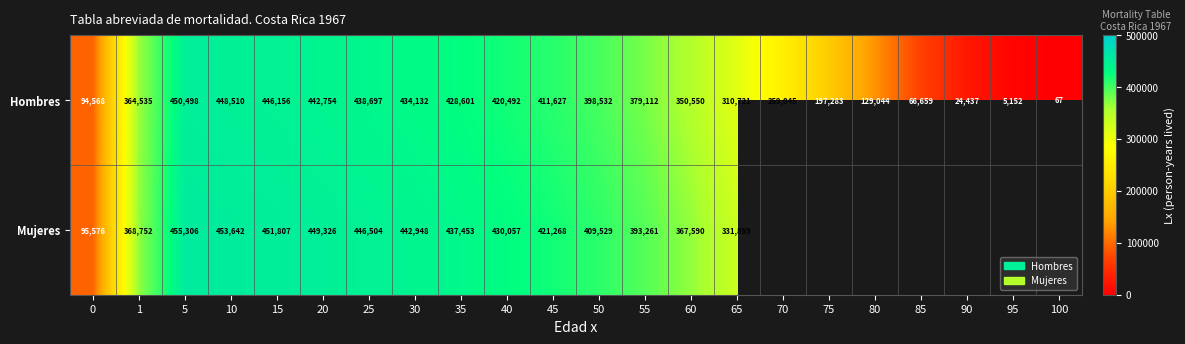

Rank the series at 60 from lowest to highest value.

Hombres, Mujeres